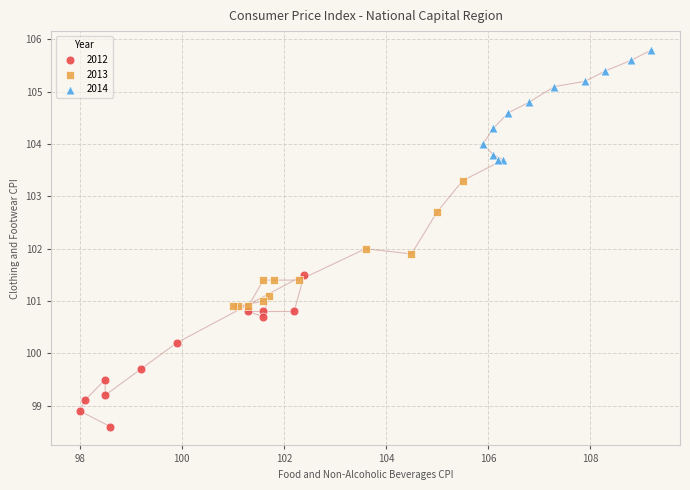

Which series contains the highest Y value?

2014